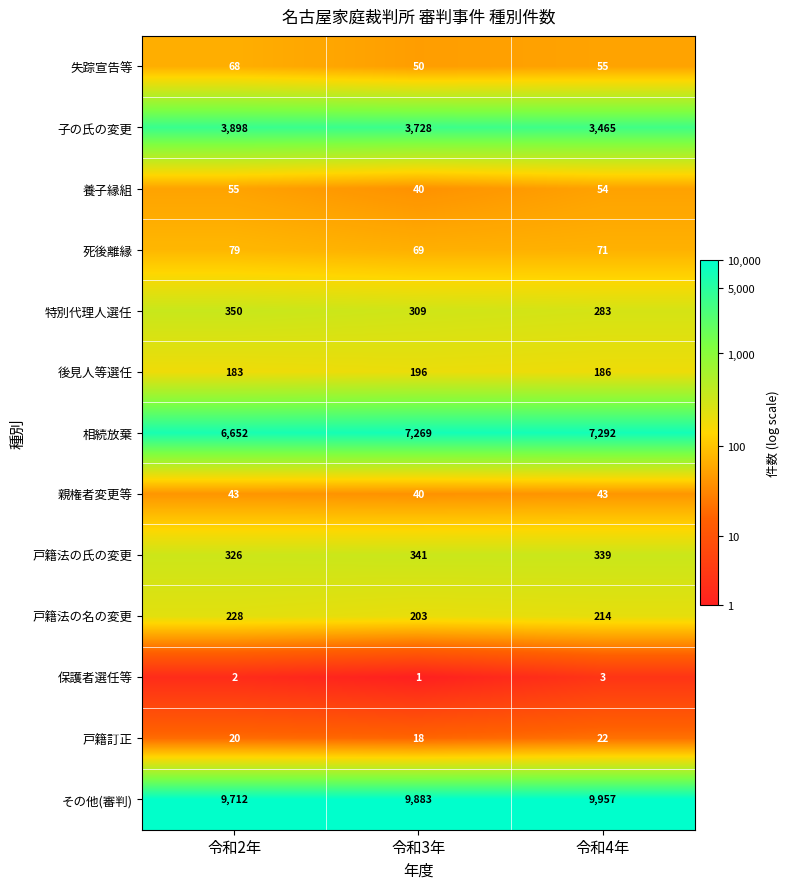

What is the difference between the maximum and minimum values in the 後見人等選任 series?

13